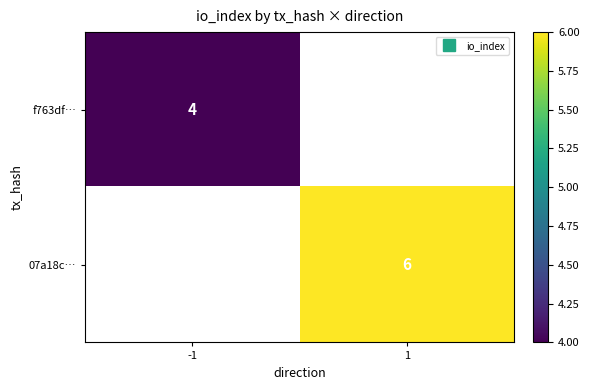

Is it true that 07a18c… equals 4.0 at 1?

False